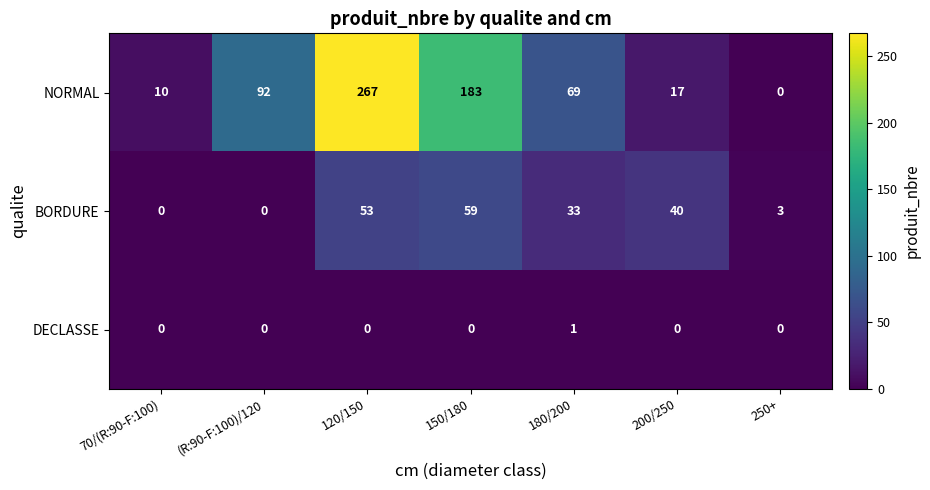

Rank the series by their maximum value, from lowest to highest.

DECLASSE, BORDURE, NORMAL